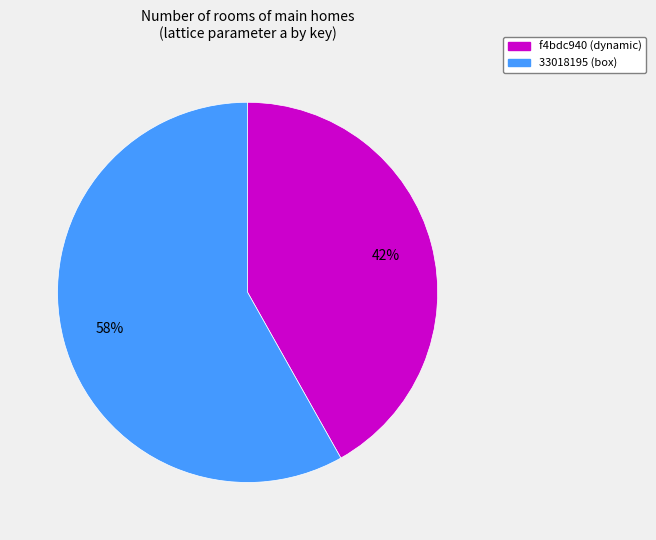

Which slice is the smallest?

f4bdc940 (dynamic)